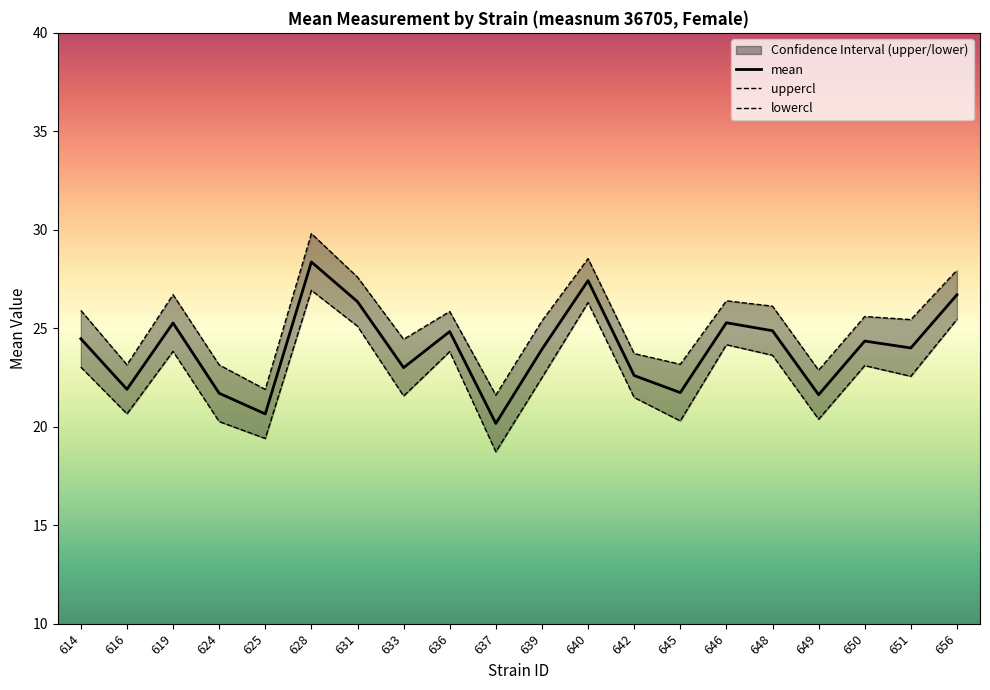

At which category does the chart reach its peak across all series?

628